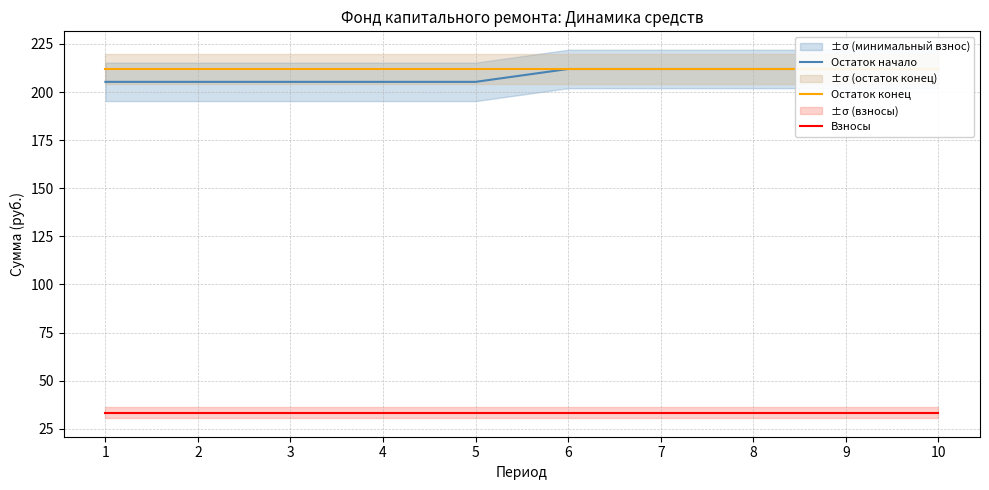

What are all the series names shown in the legend?

Остаток начало, Остаток конец, Взносы